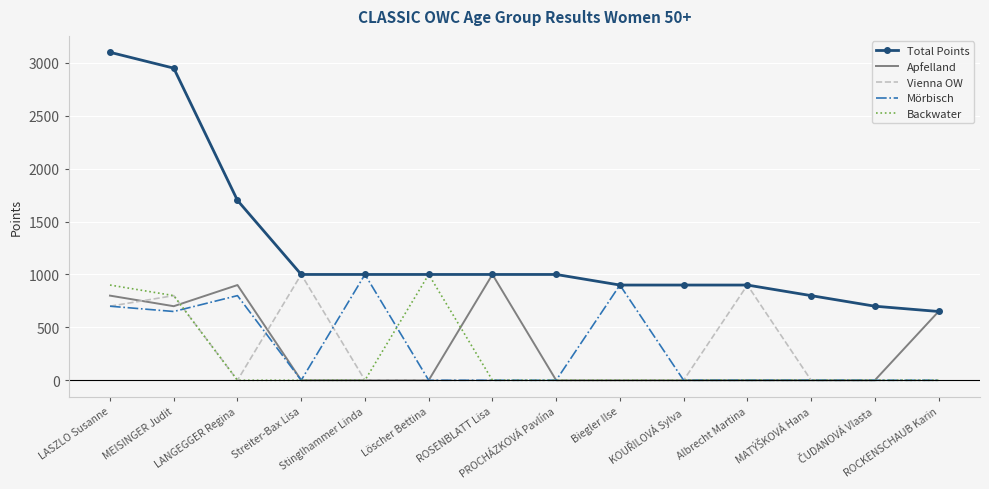

What is the average value of the Mörbisch series?

289